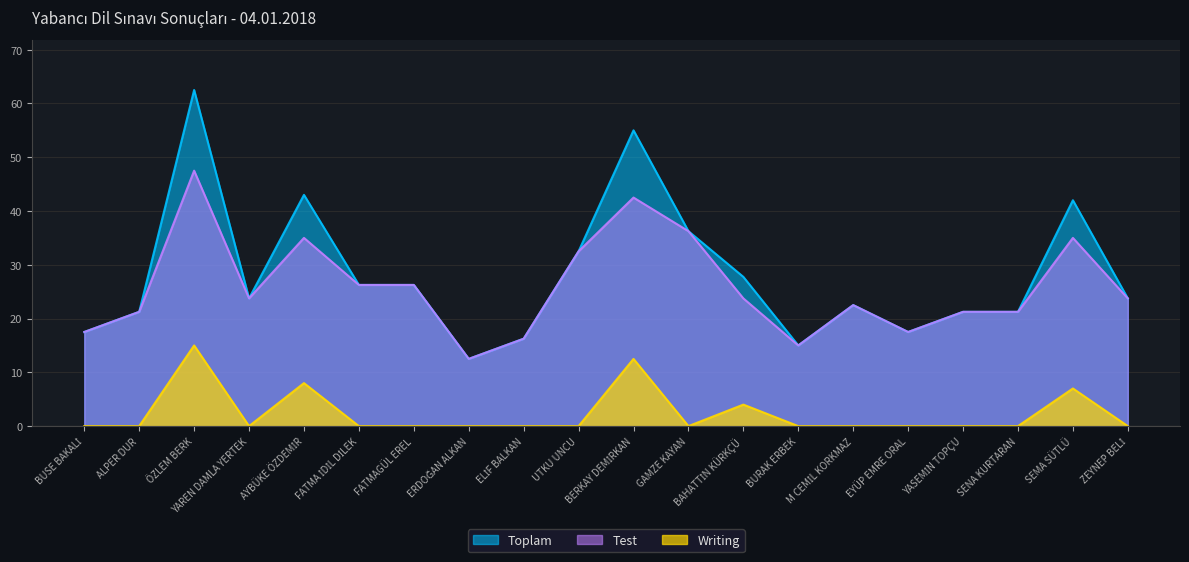

Which series has the largest total across all categories?

Toplam